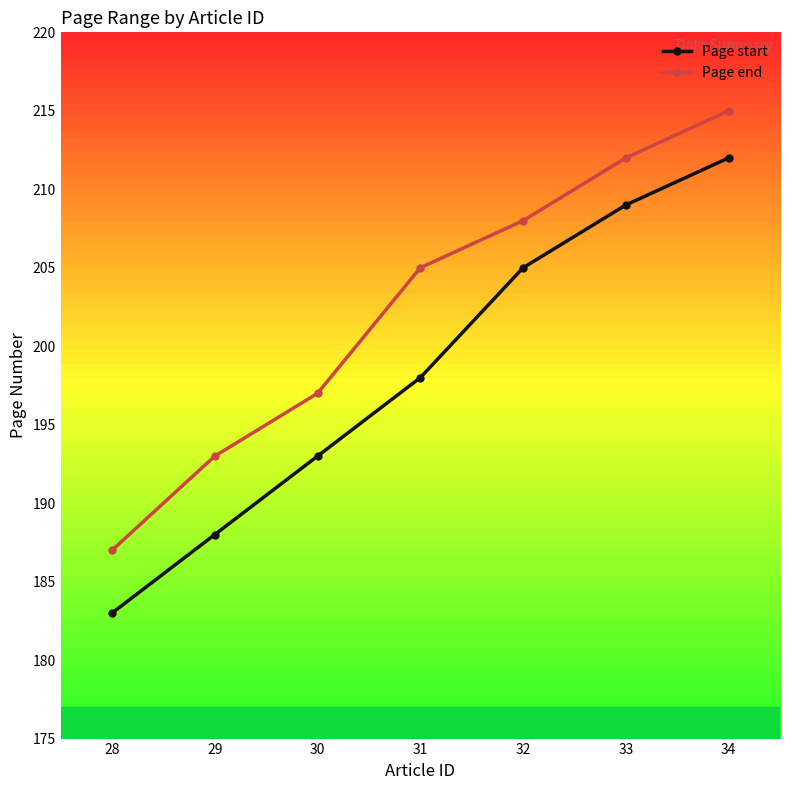

Which category has the highest value across all series?

34